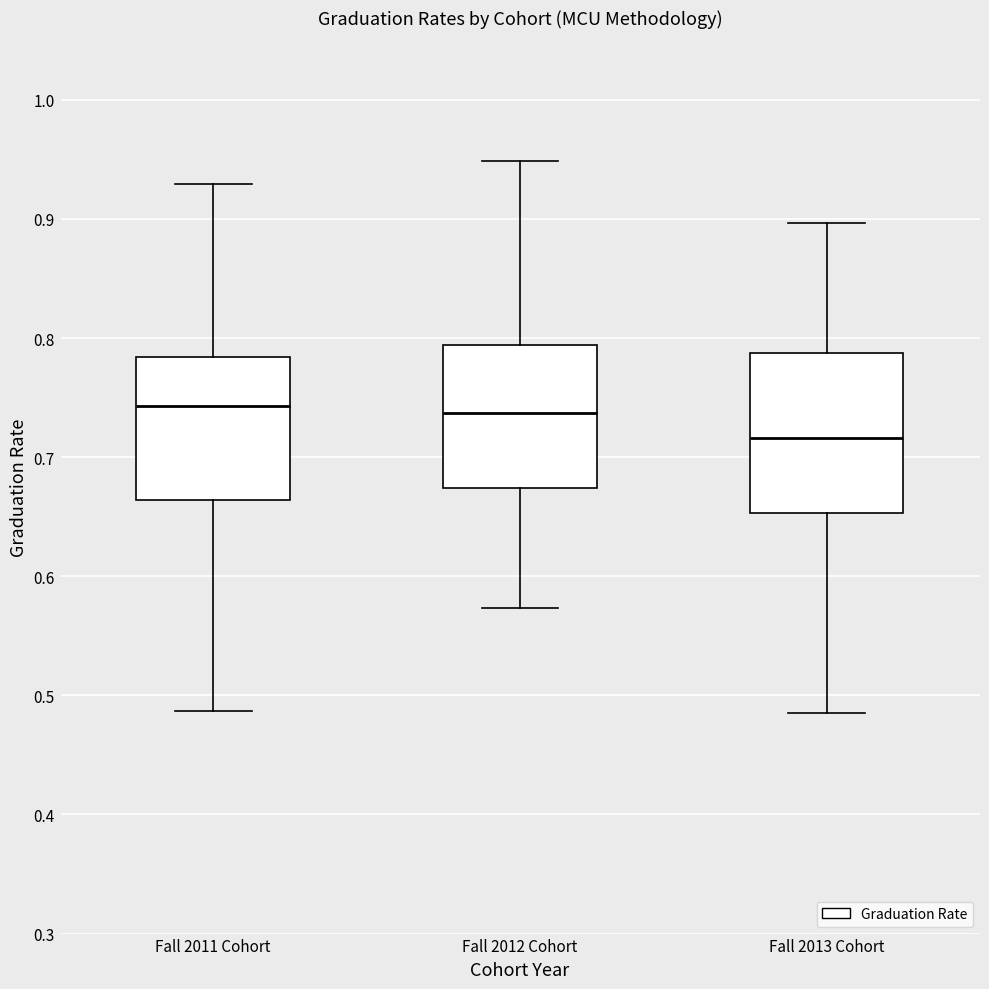

Reading left to right, read every box against the y-axis: the position of its median line, the range the box covers, and the ends of its whiskers. The values are not printed on the chart, so give them approximately, as read against the axis.

Fall 2011 Cohort: median 0.74, box 0.66 to 0.78, whiskers 0.49 to 0.93
Fall 2012 Cohort: median 0.74, box 0.67 to 0.79, whiskers 0.57 to 0.95
Fall 2013 Cohort: median 0.72, box 0.65 to 0.79, whiskers 0.49 to 0.90